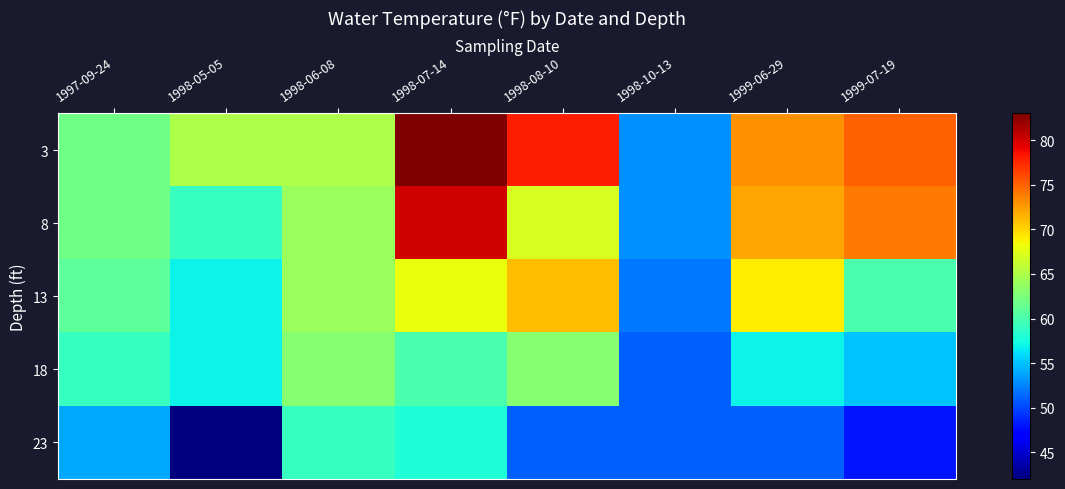

Reading right to left, transcribe all the data shown in this chart.

3: 1999-07-19=75	1999-06-29=73	1998-10-13=53	1998-08-10=78	1998-07-14=83	1998-06-08=65	1998-05-05=65	1997-09-24=62
8: 1999-07-19=74	1999-06-29=72	1998-10-13=53	1998-08-10=67	1998-07-14=80	1998-06-08=64	1998-05-05=59	1997-09-24=62
13: 1999-07-19=60	1999-06-29=69	1998-10-13=52	1998-08-10=71	1998-07-14=68	1998-06-08=64	1998-05-05=57	1997-09-24=61
18: 1999-07-19=55	1999-06-29=57	1998-10-13=51	1998-08-10=63	1998-07-14=60	1998-06-08=63	1998-05-05=57	1997-09-24=59
23: 1999-07-19=48	1999-06-29=51	1998-10-13=51	1998-08-10=51	1998-07-14=58	1998-06-08=59	1998-05-05=42	1997-09-24=54